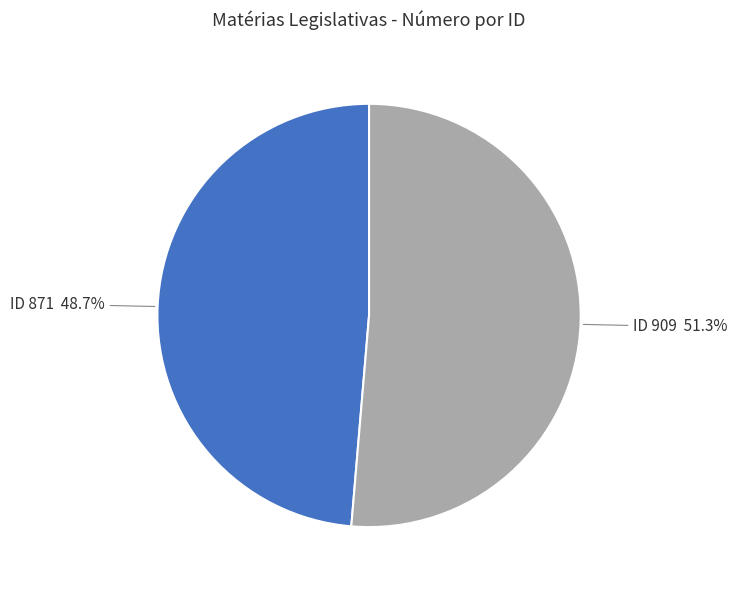

Which category has the biggest portion of the pie?

ID 909